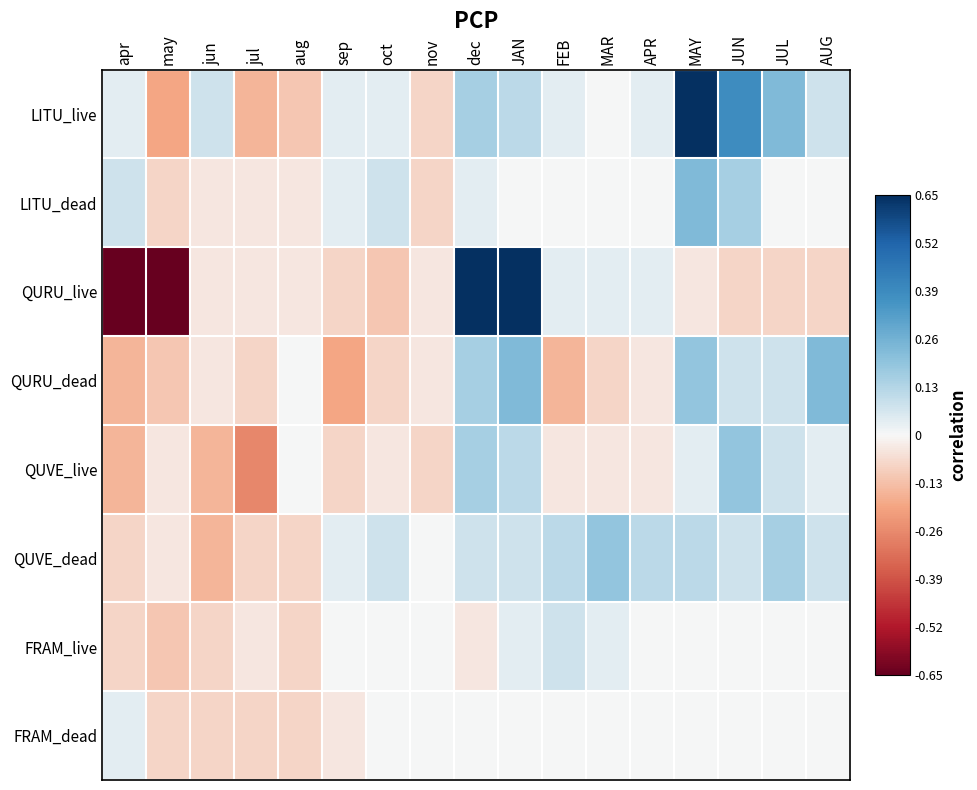

How many distinct data groups are displayed?

8